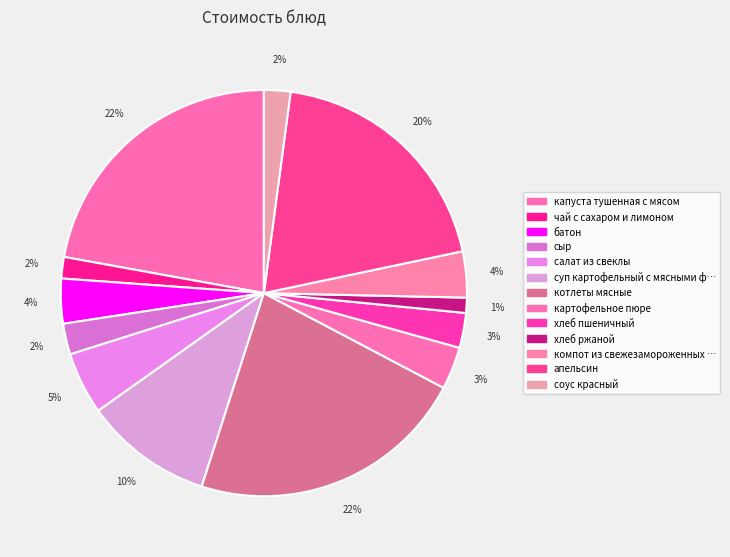

To the nearest percent, what is the average slice percentage?

8%